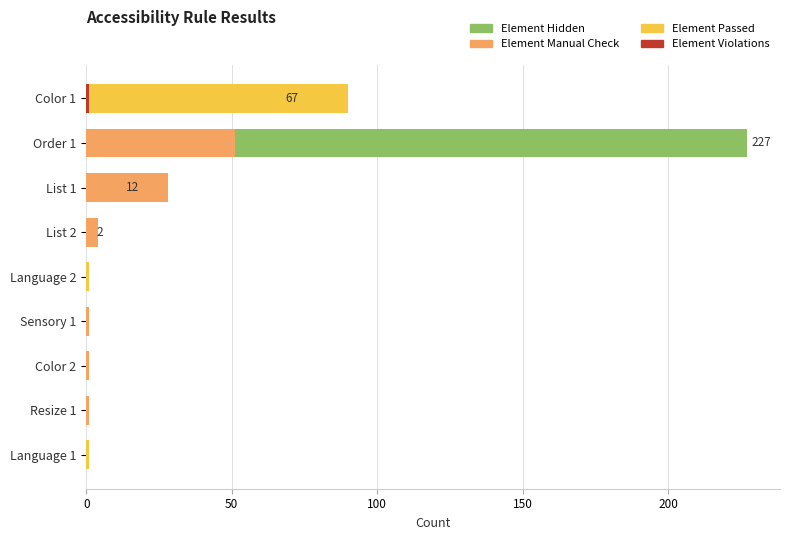

What are all the series names shown in the legend?

Element Hidden, Element Manual Check, Element Passed, Element Violations